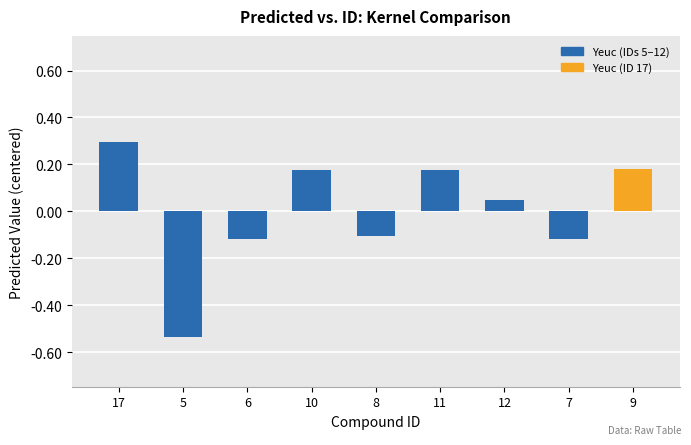

How many bars are there in total?

9